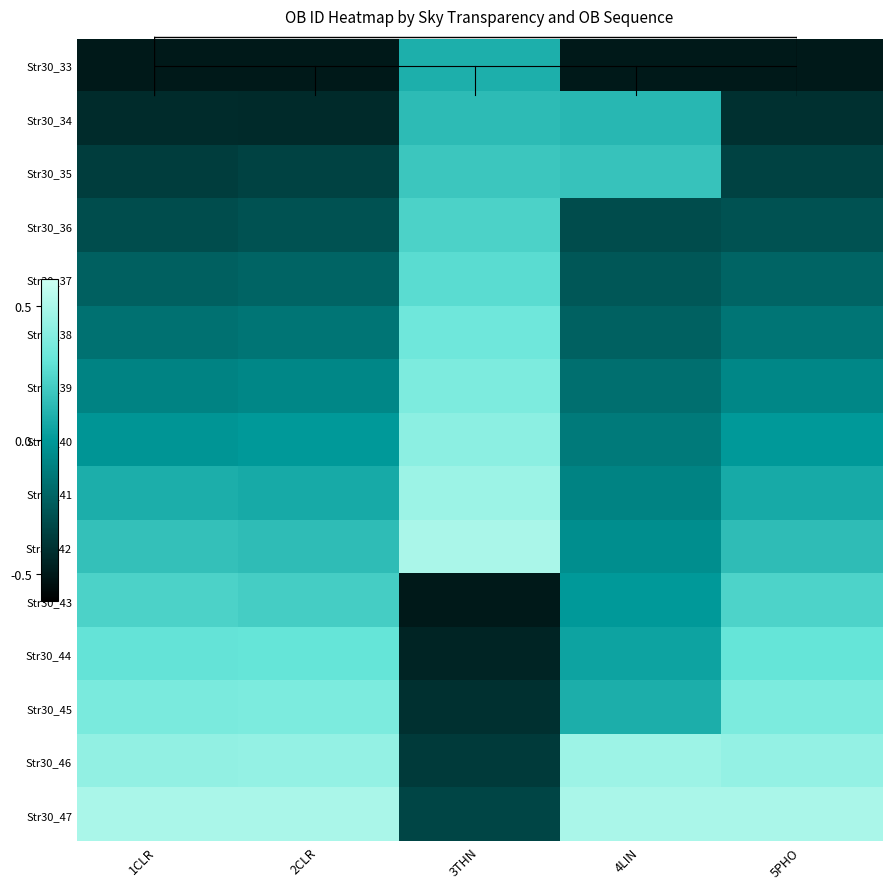

Which has a higher value, 4LIN or 5PHO?

4LIN